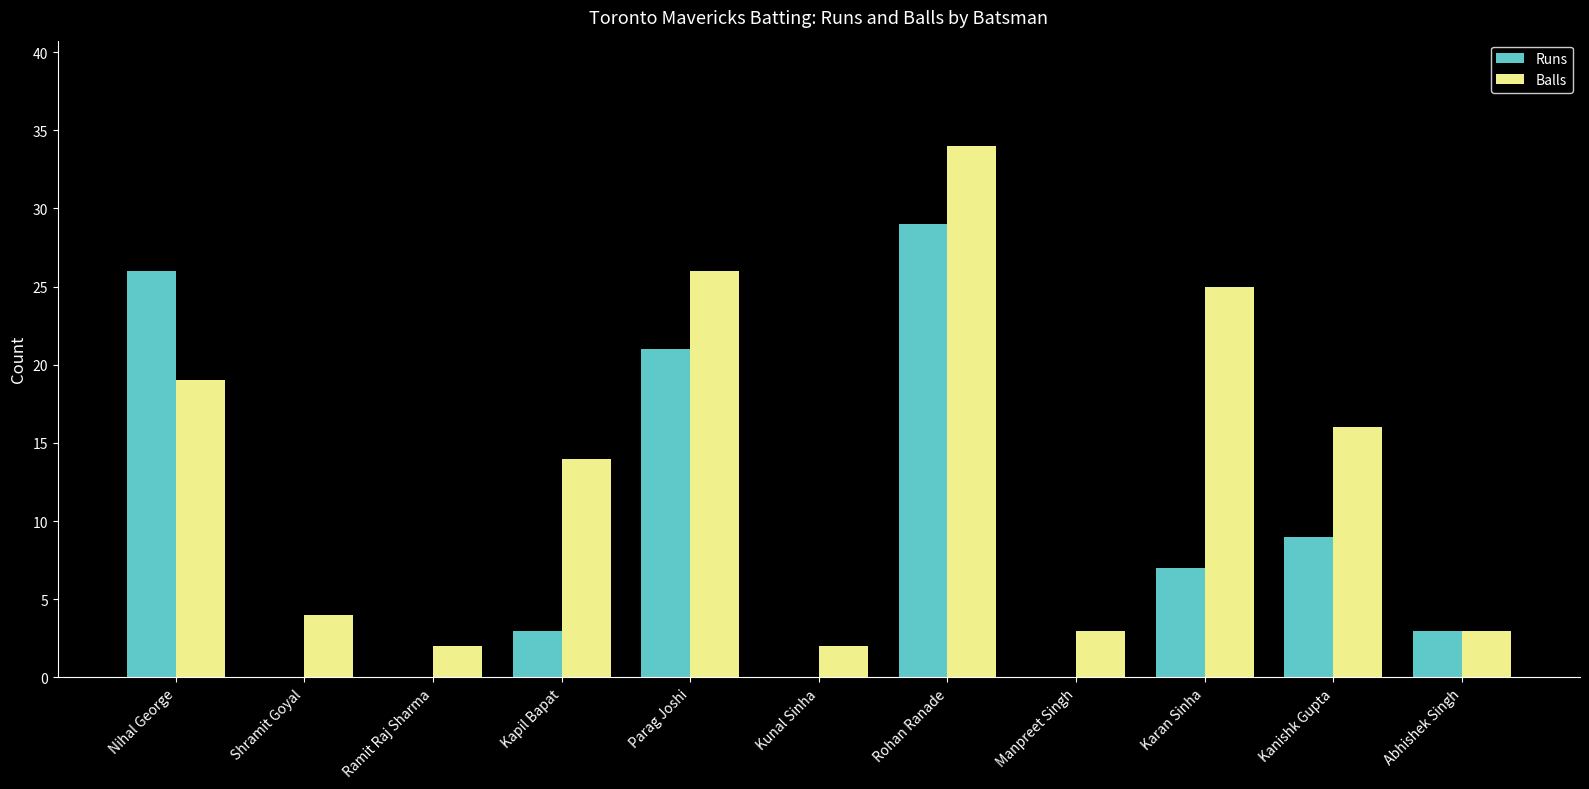

What value does the Runs series have at Karan Sinha, to the nearest 5?

5